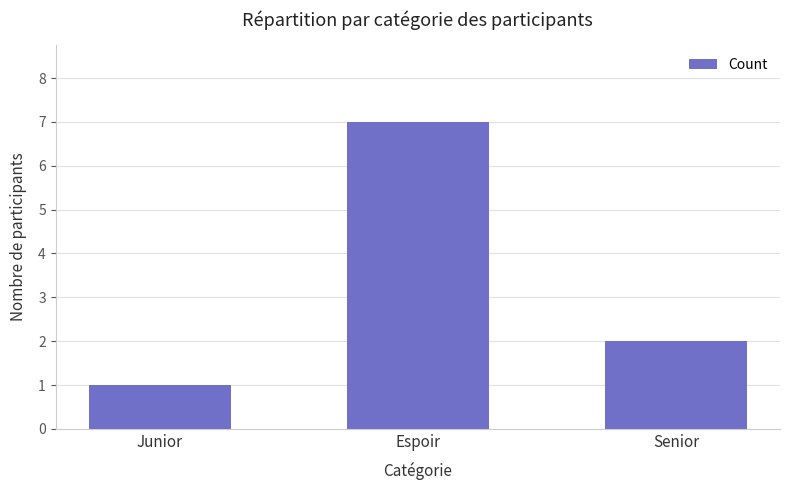

At which category does the chart reach its minimum across all series?

Junior